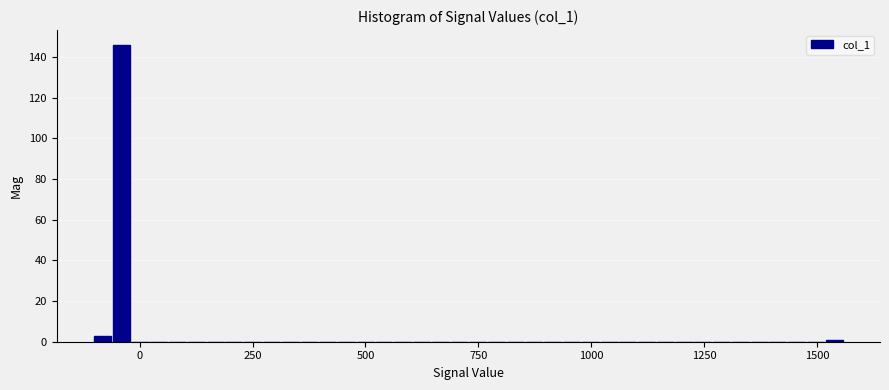

Around what value on the x-axis is the tallest bar? Give the approximate position of its centre, as read against the axis.

-50